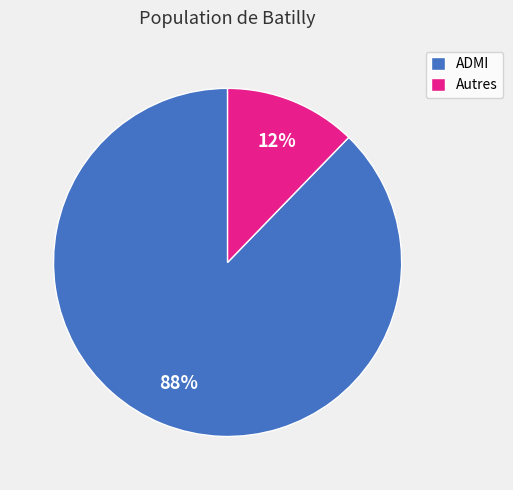

What is the smallest slice in the pie chart?

Autres